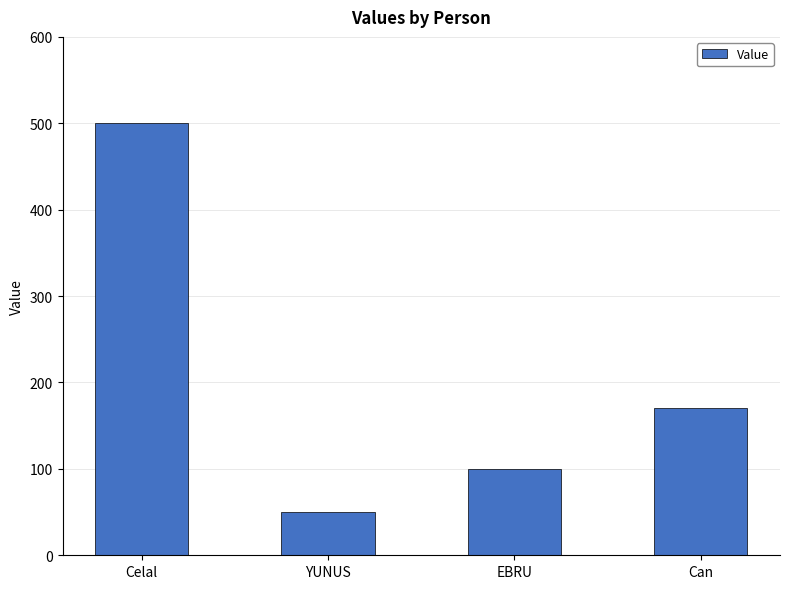

Where does the data first go above 171?

Celal